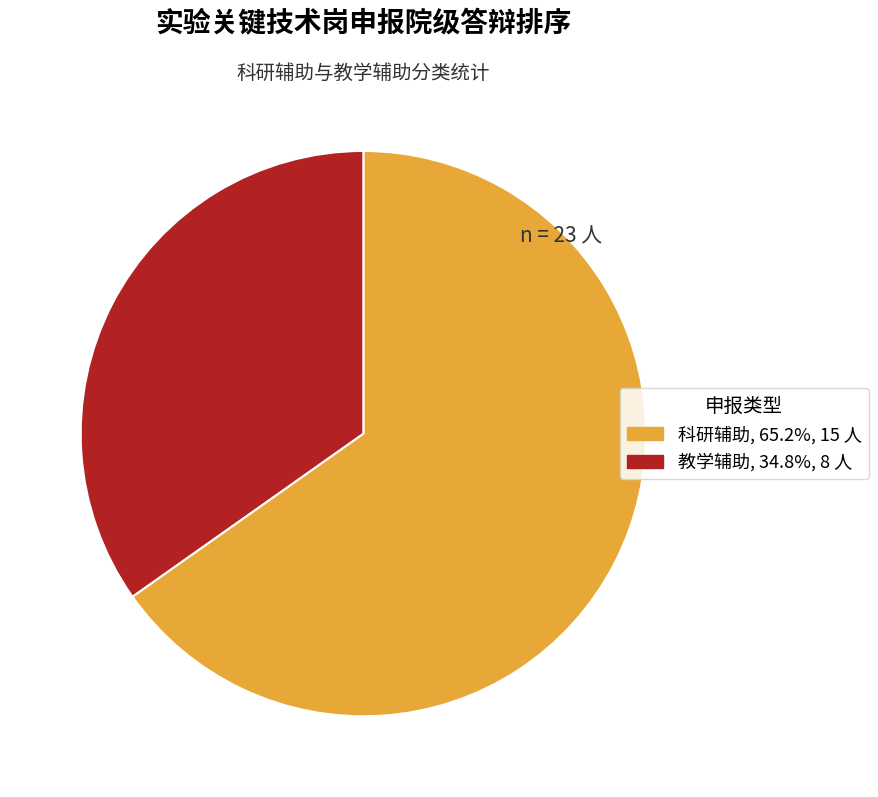

True or false: 科研辅助 accounts for 65% of the total.

True